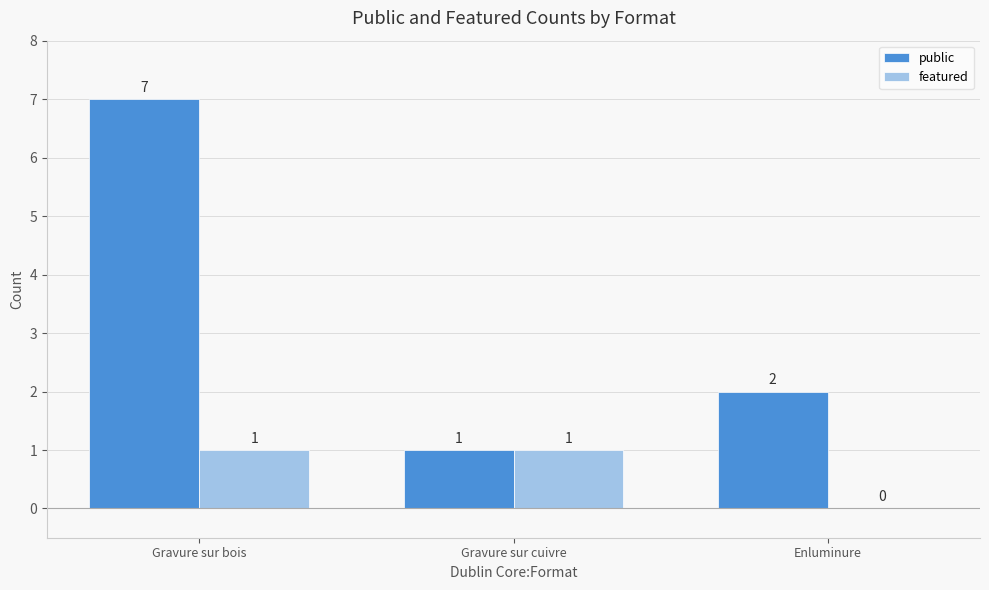

What are all the series names shown in the legend?

public, featured